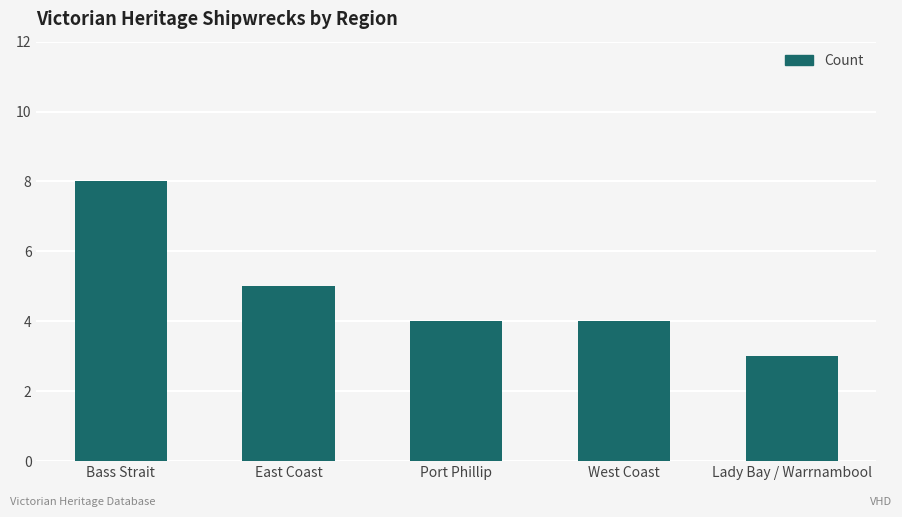

Is it true that the value at Bass Strait is 4?

False